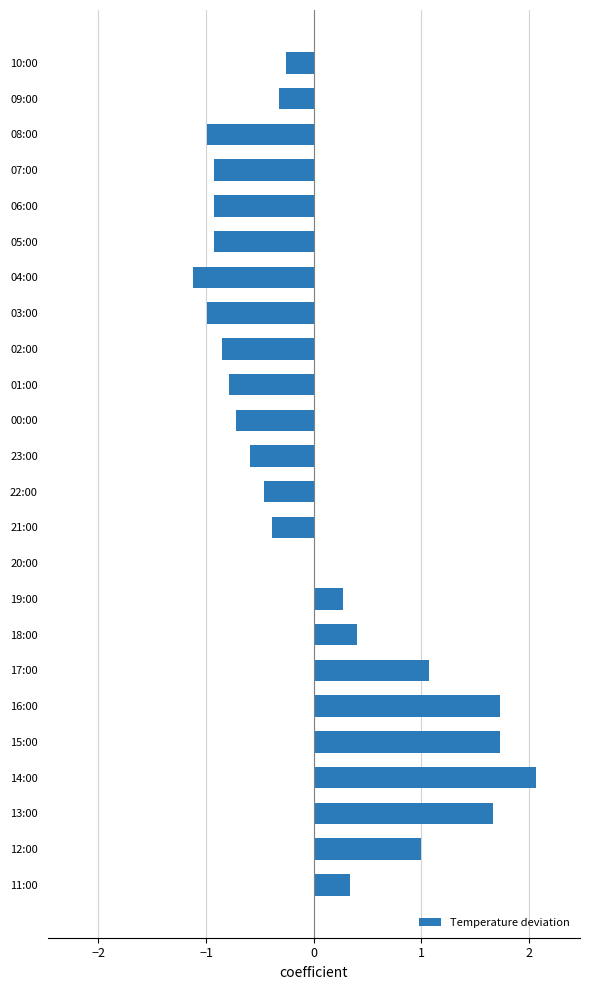

The chart shows a value of 2.1 at 14:00. True or false?

True